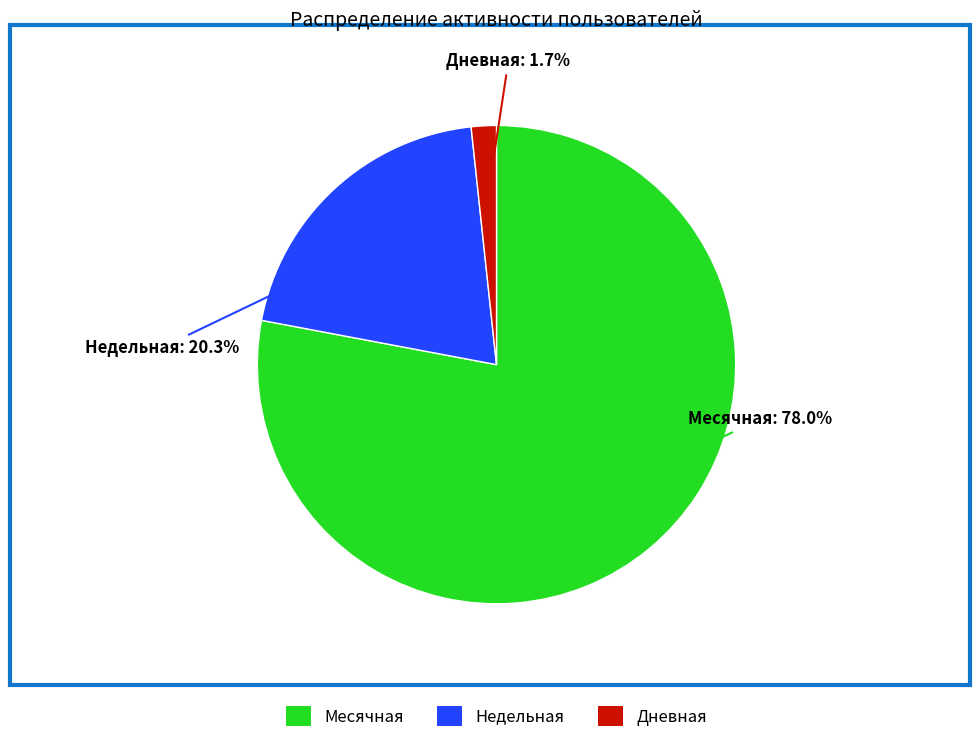

What is the majority slice?

Месячная